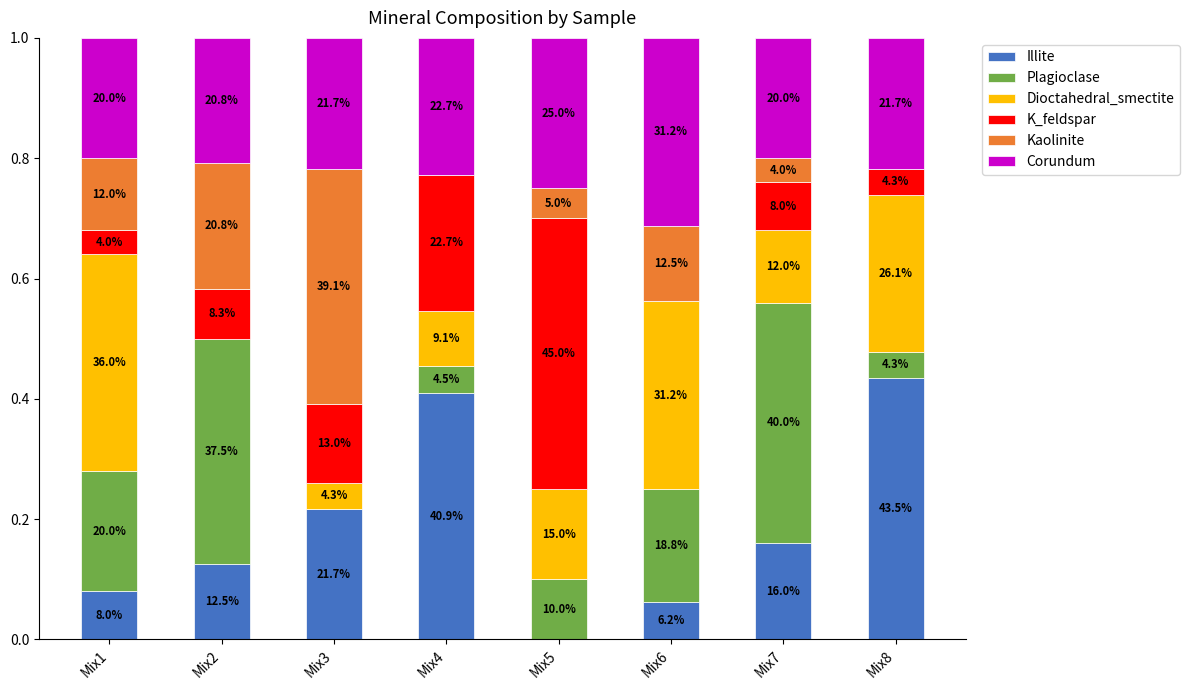

Does the chart contain stacked bars?

Yes